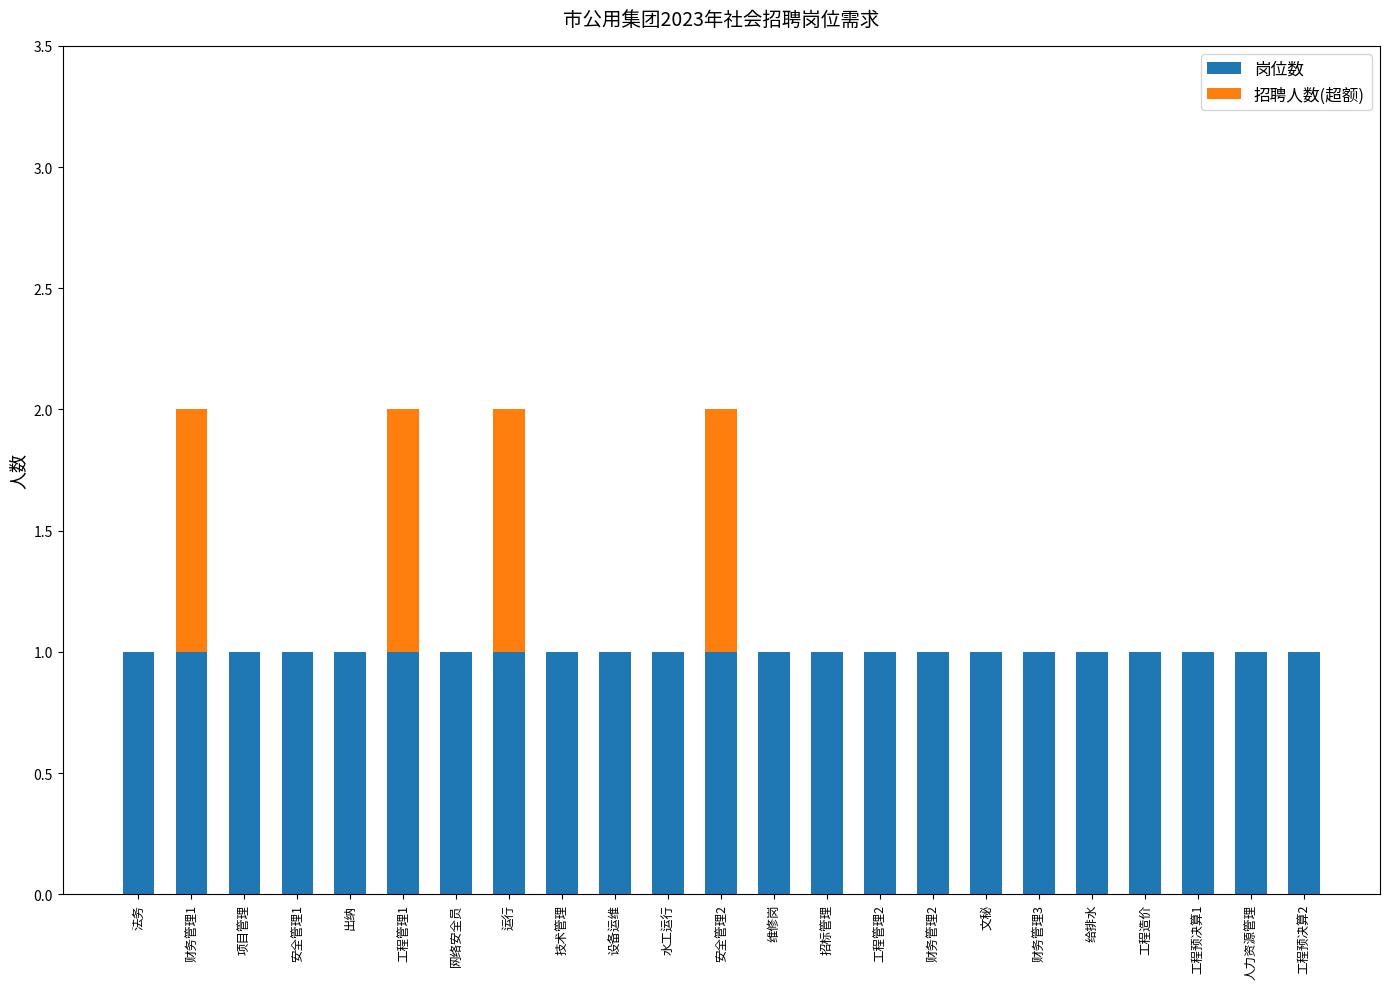

Is it true that 岗位数 equals 0 at 招标管理?

False